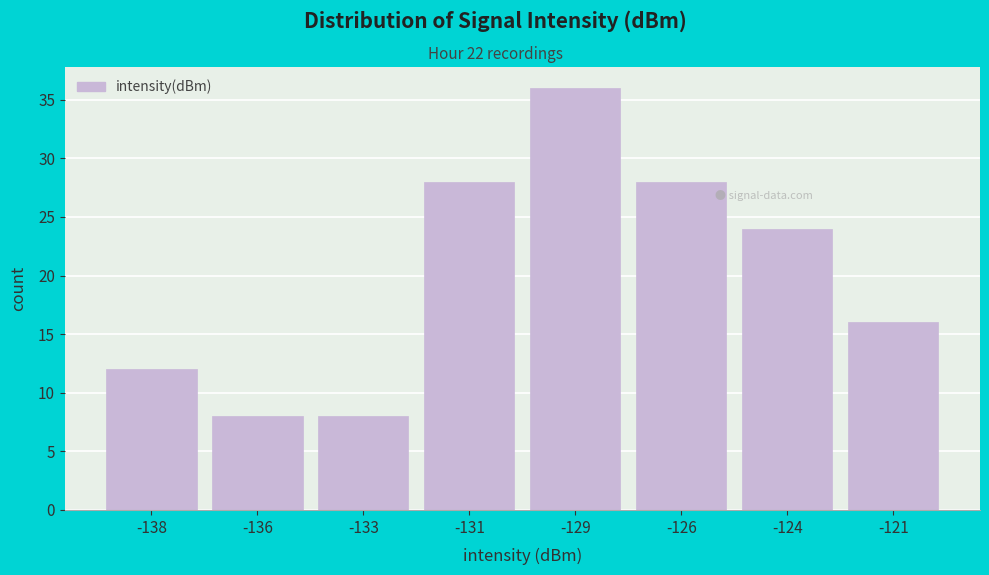

Reading left to right, what are all the values shown in this chart?

-138=12	-136=8	-133=8	-131=28	-129=36	-126=28	-124=24	-121=16